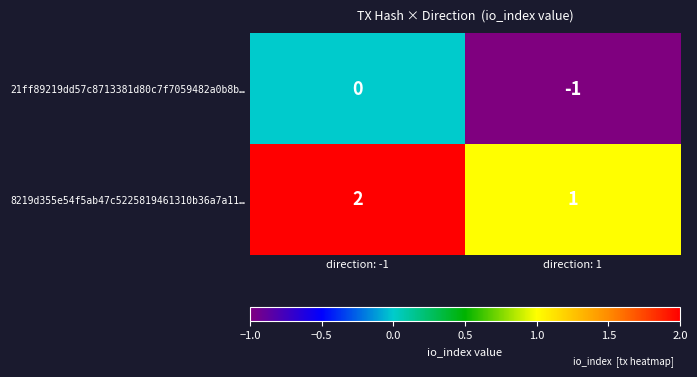

What is the minimum value shown in the chart?

-1